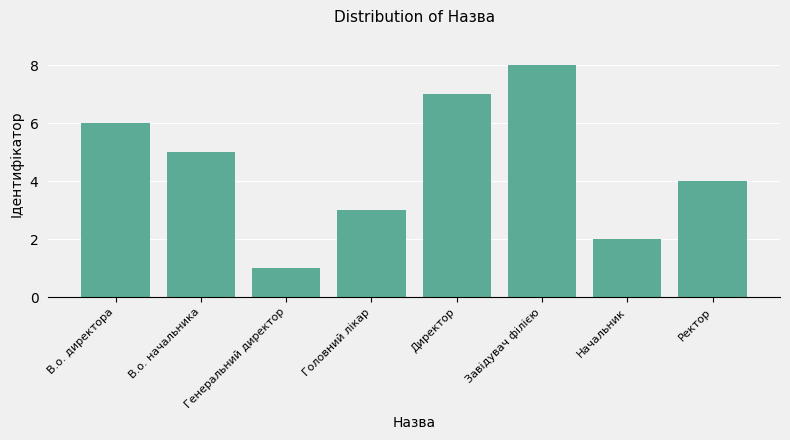

List the labels in order of value, largest first.

Завідувач філією, Директор, В.о. директора, В.о. начальника, Ректор, Головний лікар, Начальник, Генеральний директор